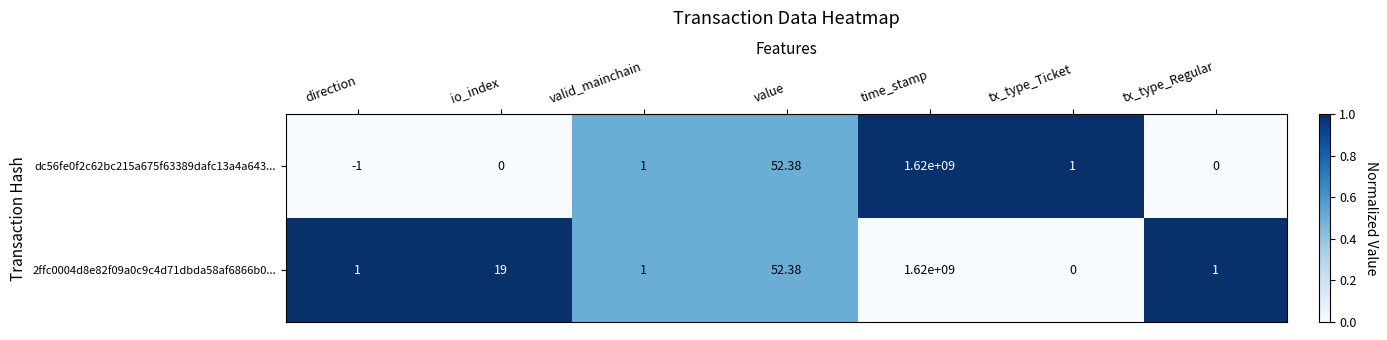

Where is 2ffc0004d8e82f09a0c9c4d71dbda58af6866b0... nearest to the value 810000000?

value